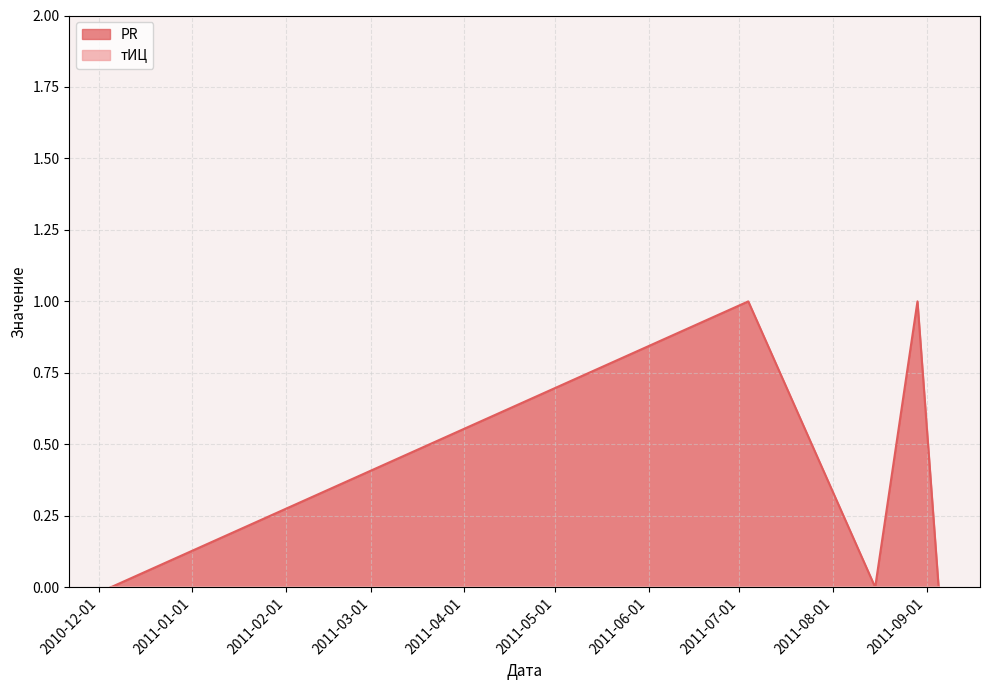

At which category does the data reach its first local peak?

2011-07-04